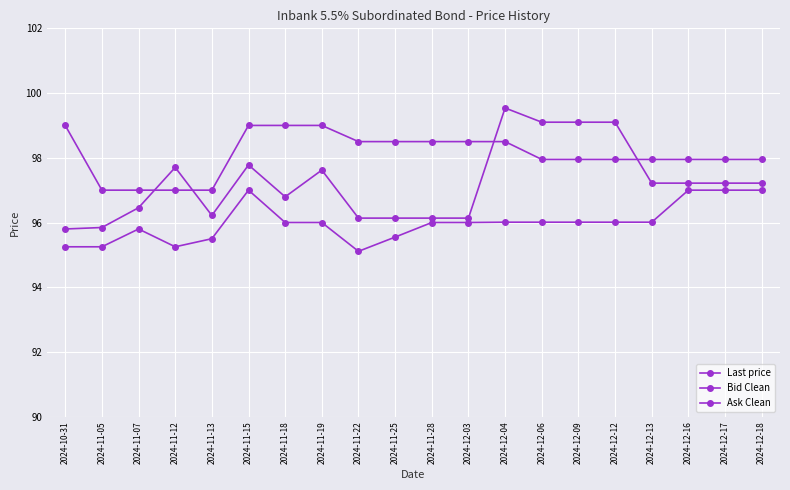

At which category is the sum across all series the highest?

2024-12-04